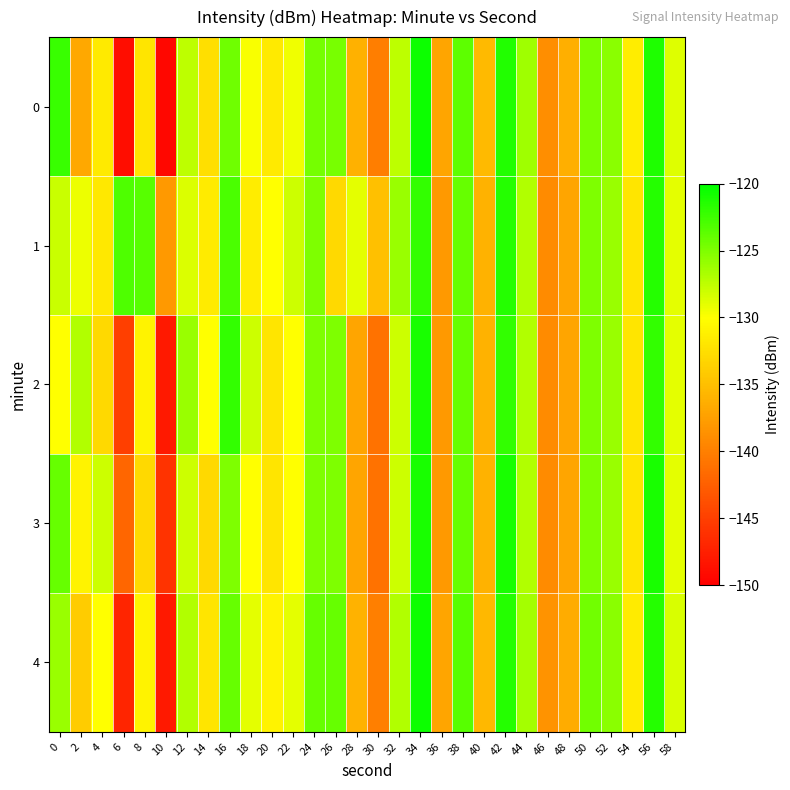

At which category does the chart reach its peak across all series?

34